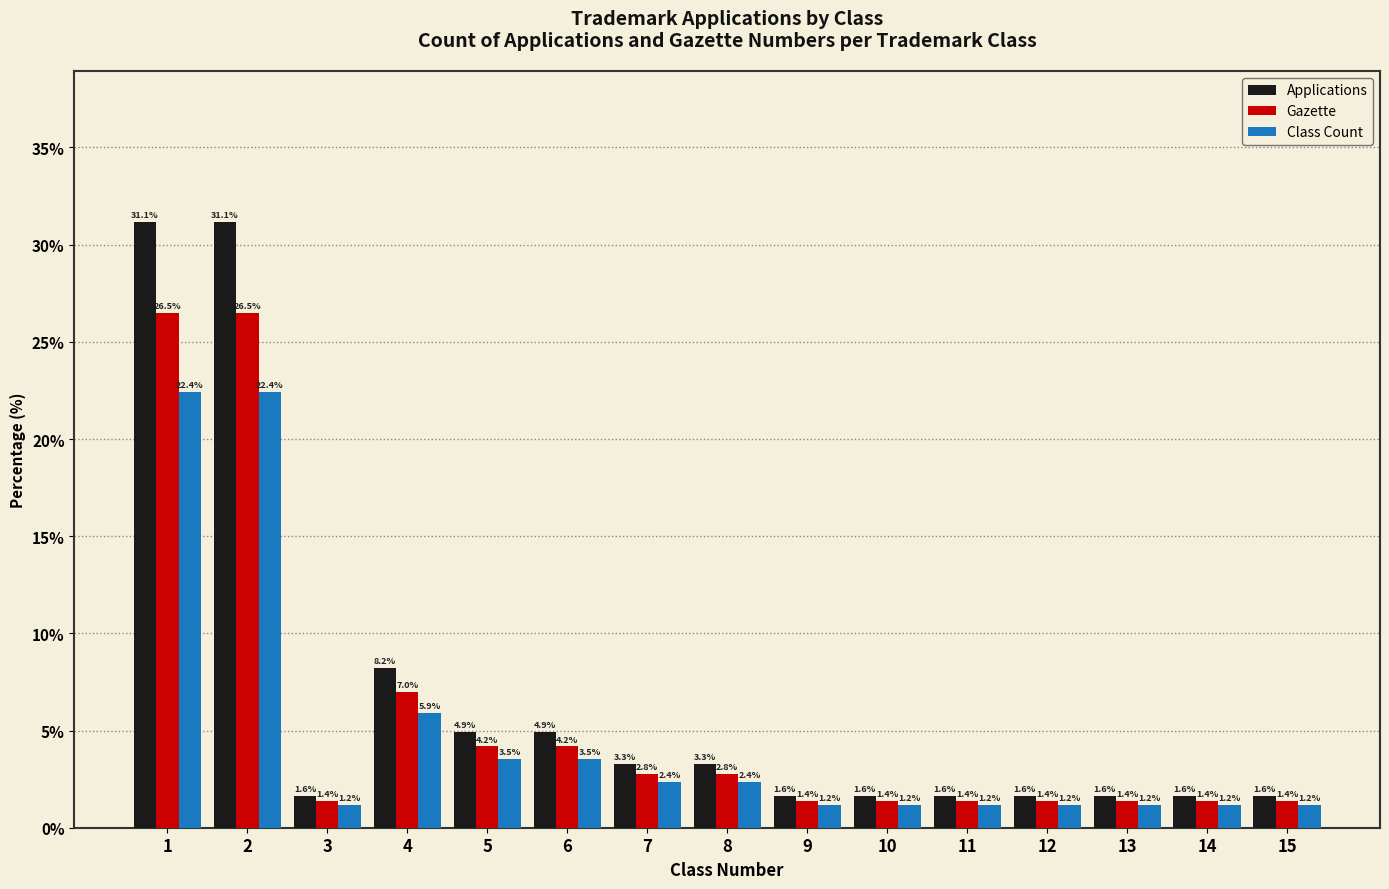

What is the highest value of the Gazette series?

26.5